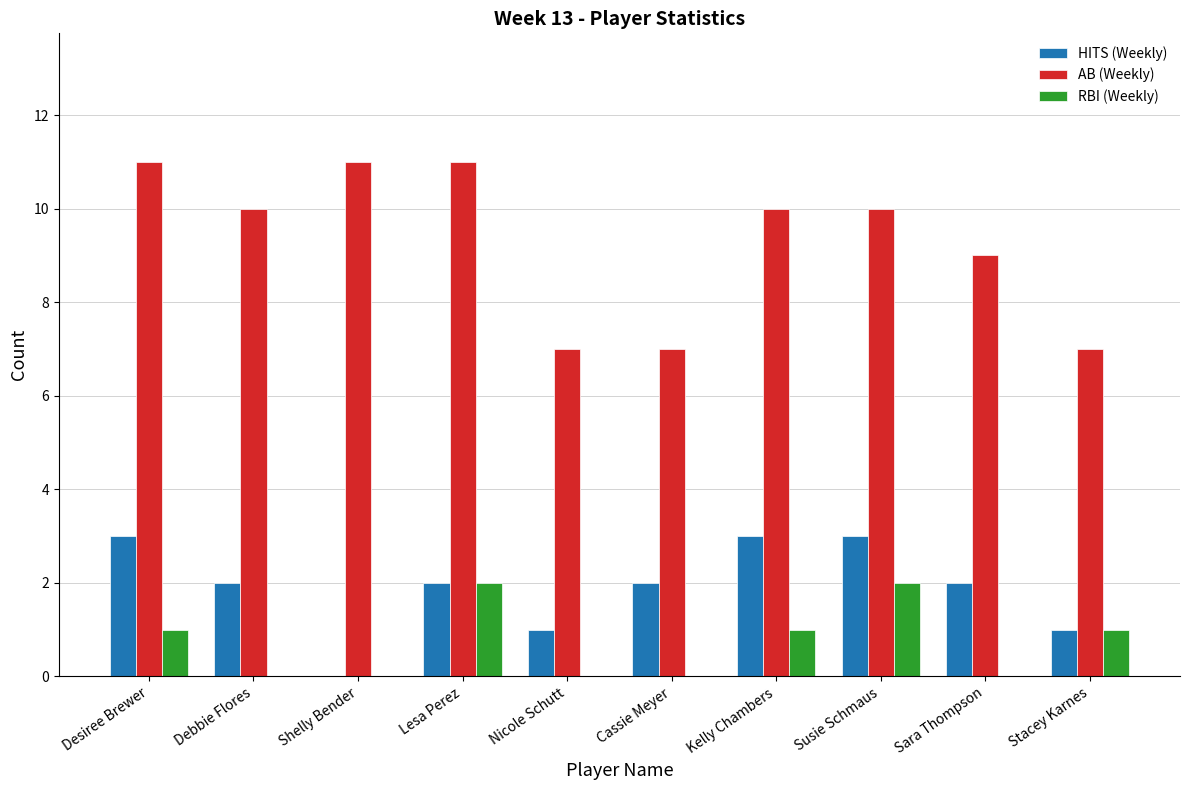

Reading left to right, what are all the values shown in this chart?

HITS (Weekly): 3	2	0	2	1	2	3	3	2	1
AB (Weekly): 11	10	11	11	7	7	10	10	9	7
RBI (Weekly): 1	0	0	2	0	0	1	2	0	1